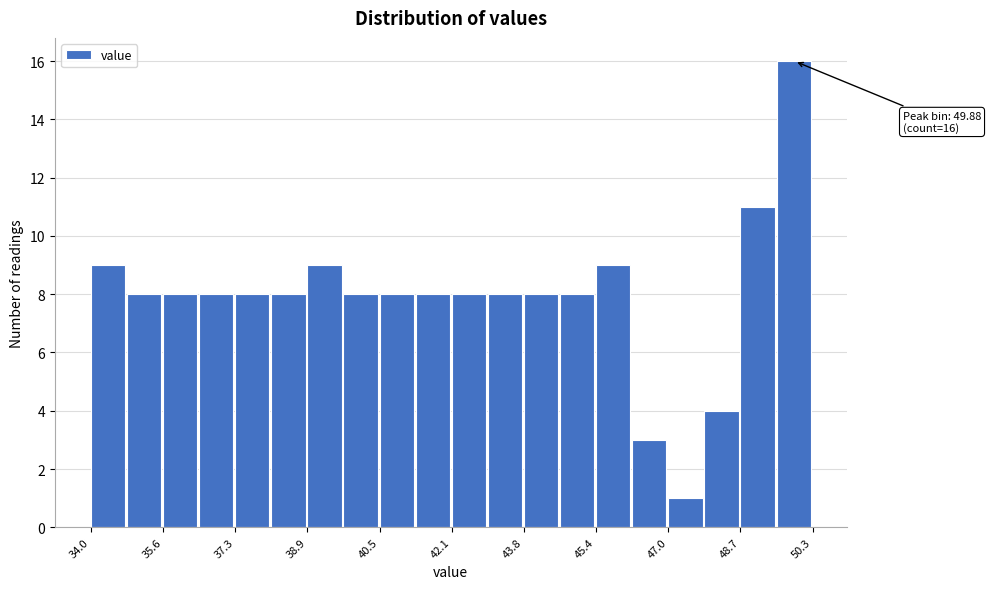

Over which range of the x-axis is the bar tallest?

49.4 to 50.2